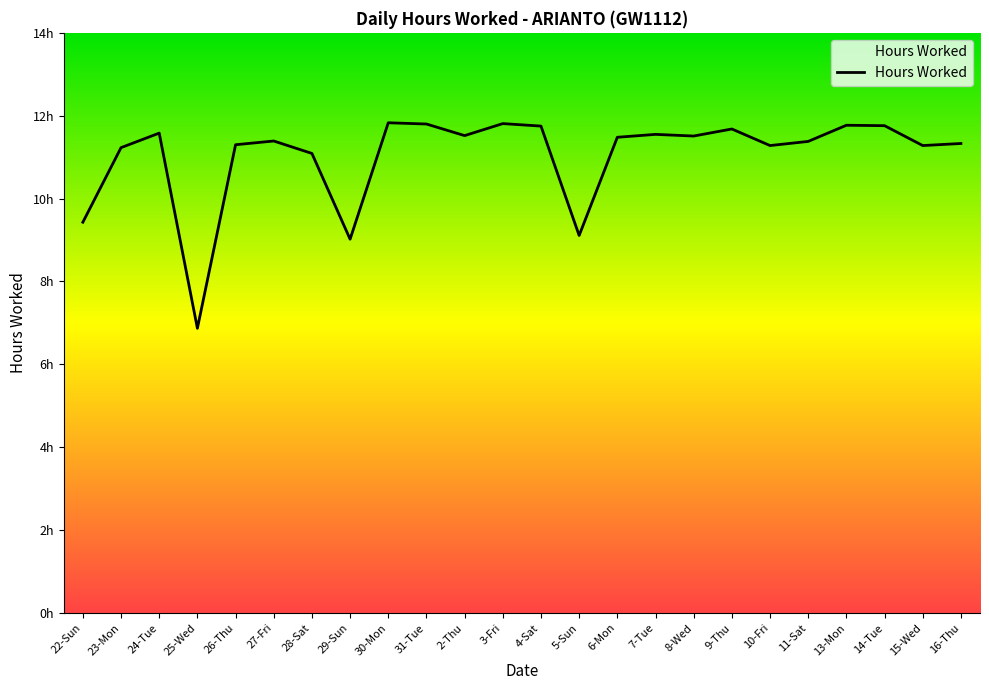

Where does the data first go above 11?

23-Mon